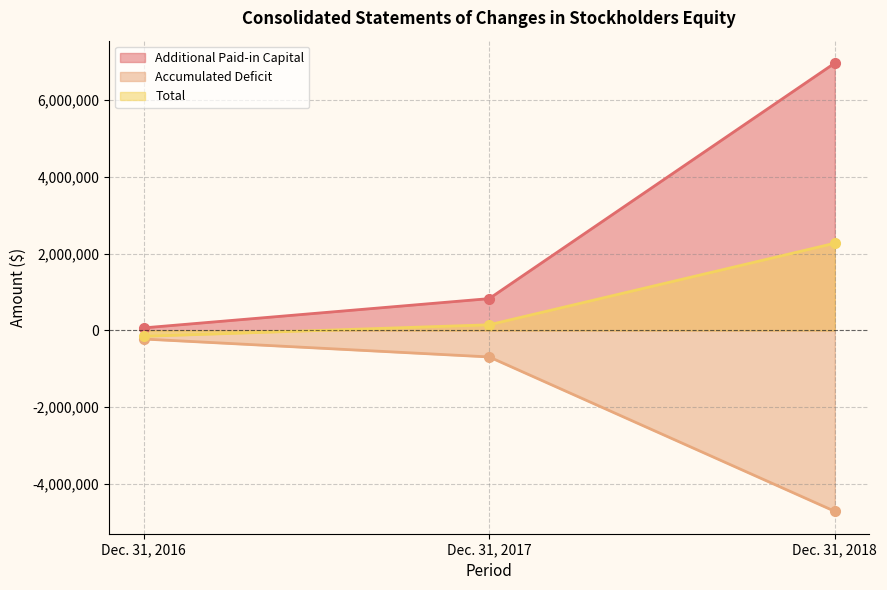

Reading left to right, what are all the values shown in this chart?

Additional Paid-in Capital: 63717	826018	6959881
Accumulated Deficit: -225950	-693008	-4712862
Total: -156233	144610	2268598